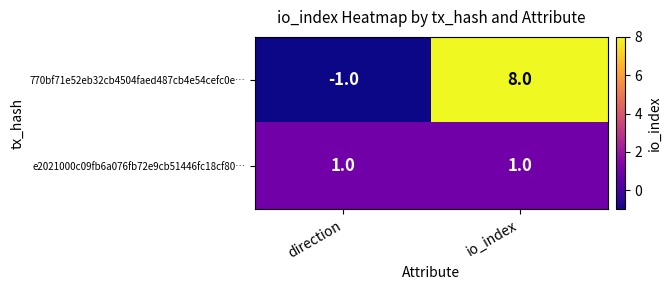

What is the spread (max minus min) of values at io_index?

7